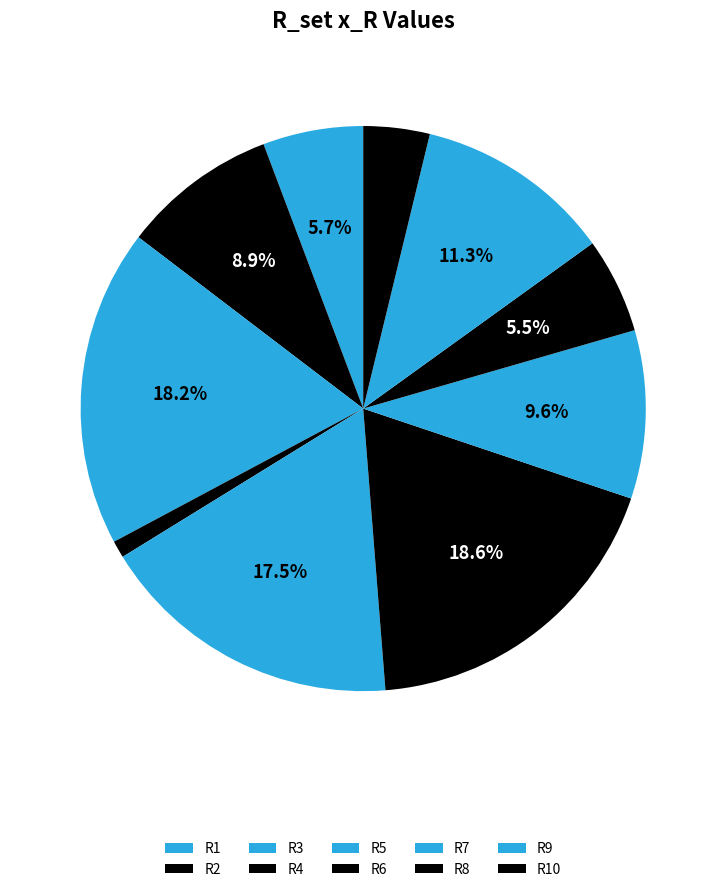

To the nearest percent, what is the combined percentage of R1 and R2?

15%